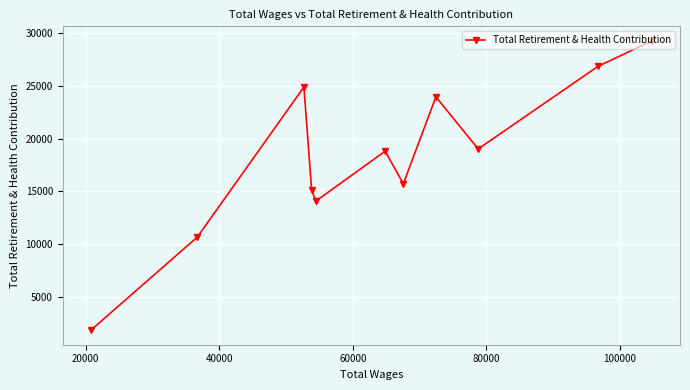

What is the maximum value shown in the chart?

29244